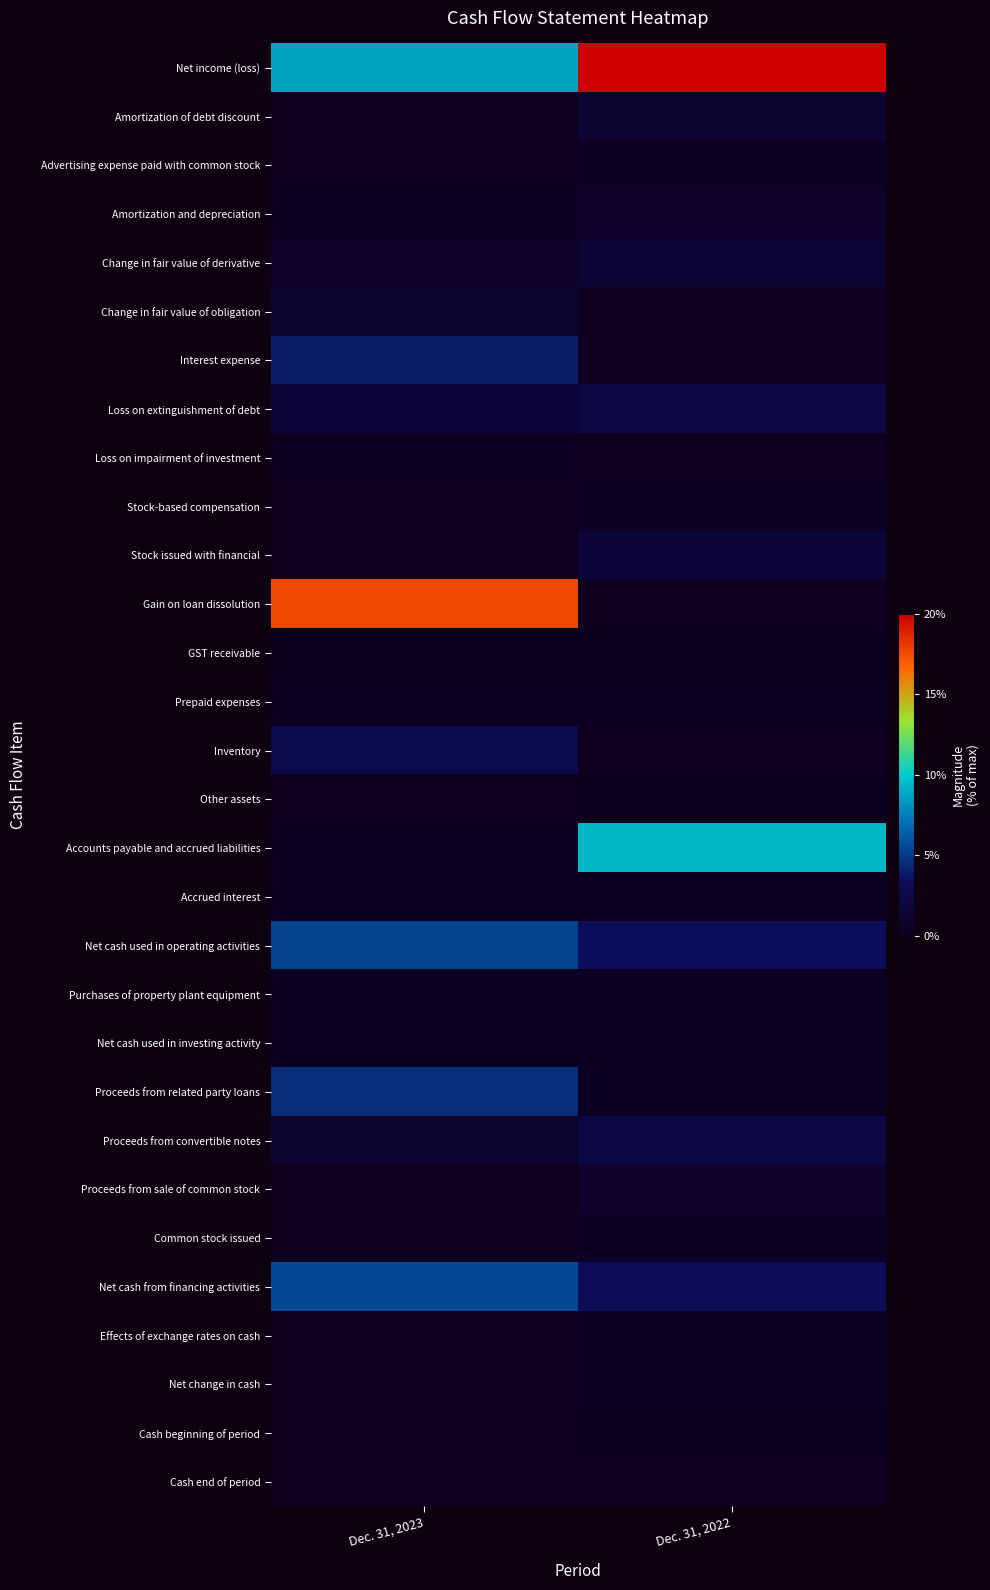

Rank the series at Dec. 31, 2022 from highest to lowest value.

Net income (loss), Accounts payable and accrued liabilities, Net cash used in operating activities, Net cash from financing activities, Loss on extinguishment of debt, Proceeds from convertible notes, Stock issued with financial, Change in fair value of derivative, Amortization of debt discount, Amortization and depreciation, Proceeds from sale of common stock, Stock-based compensation, Net change in cash, Common stock issued, Effects of exchange rates on cash, Advertising expense paid with common stock, Purchases of property plant equipment, Net cash used in investing activity, Accrued interest, Prepaid expenses, Proceeds from related party loans, Other assets, Cash beginning of period, GST receivable, Cash end of period, Change in fair value of obligation, Interest expense, Loss on impairment of investment, Gain on loan dissolution, Inventory